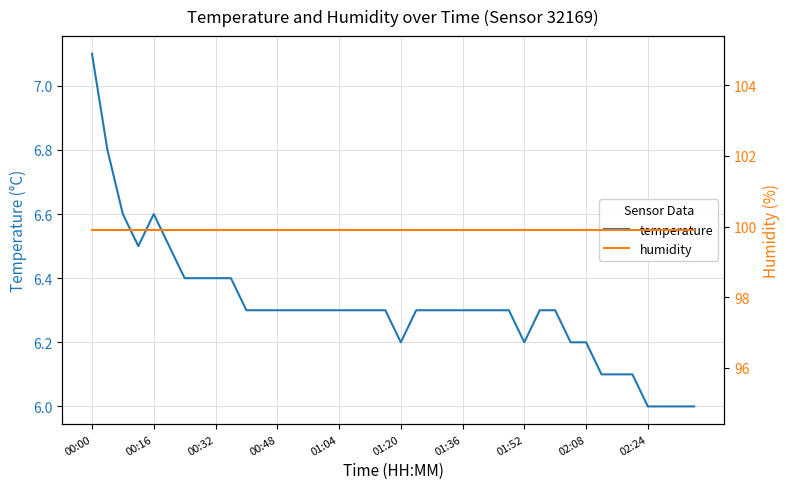

List the series in order of their peak value, highest first.

humidity, temperature